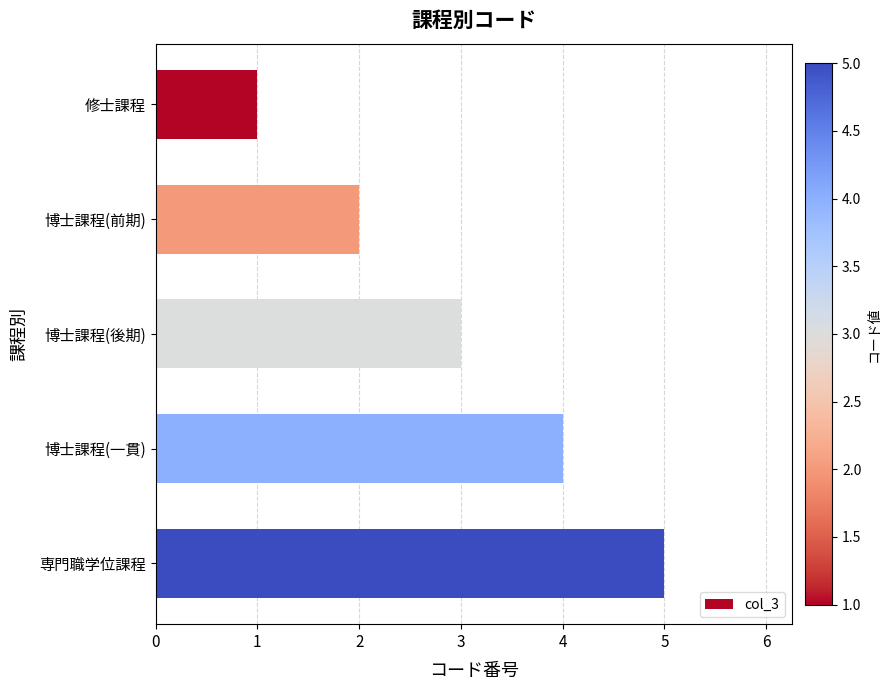

Are the bars grouped side by side (vs. stacked)?

No